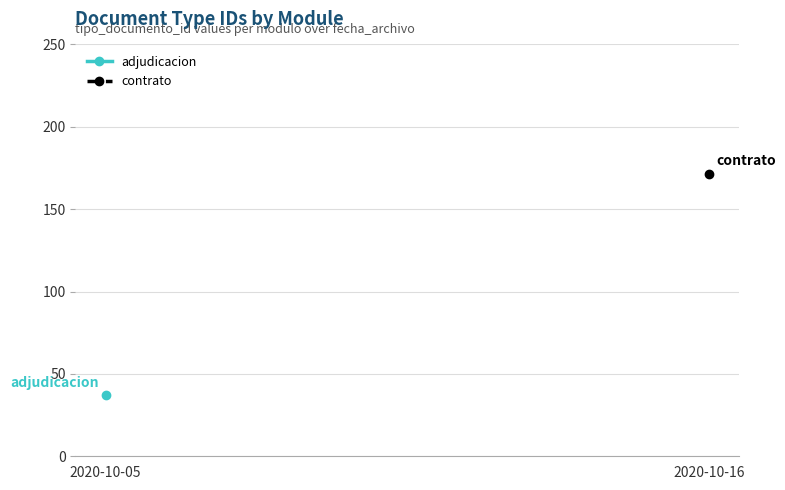

How many series are shown in this chart?

2